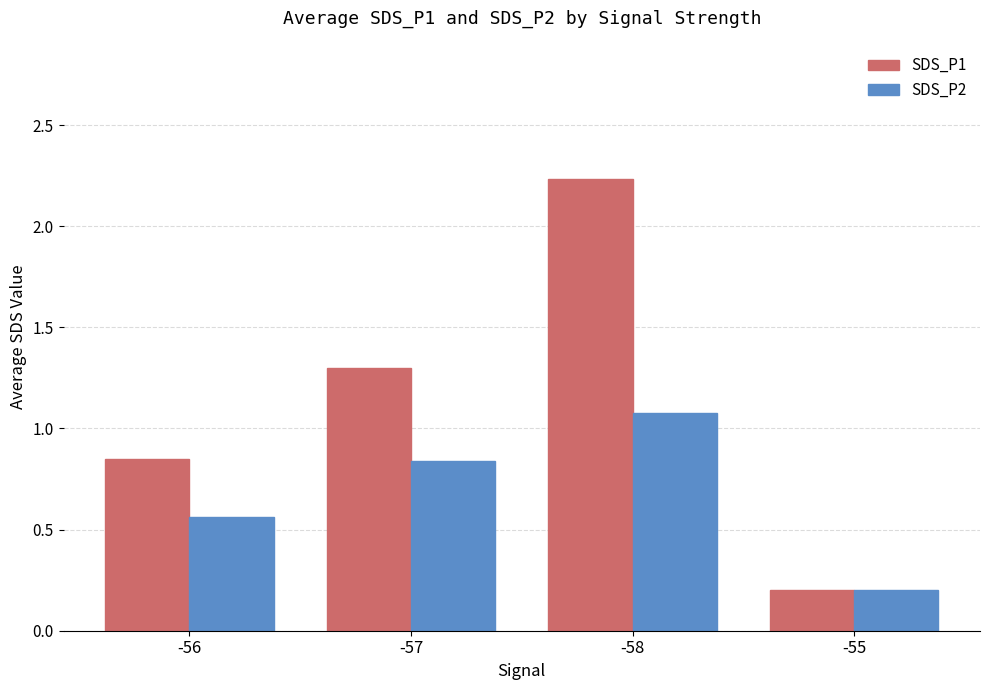

True or false: SDS_P1 has a value of 1.2 at -56.

False